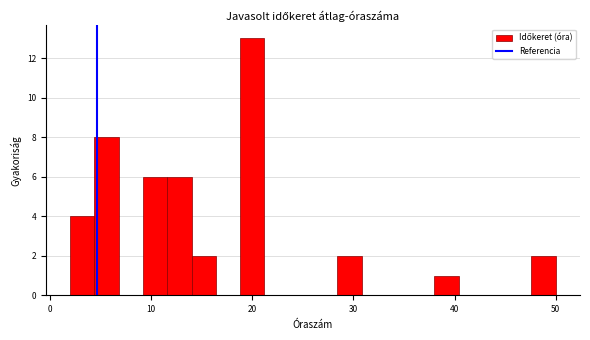

Around what value on the x-axis is the tallest bar? Give the approximate position of its centre, as read against the axis.

20